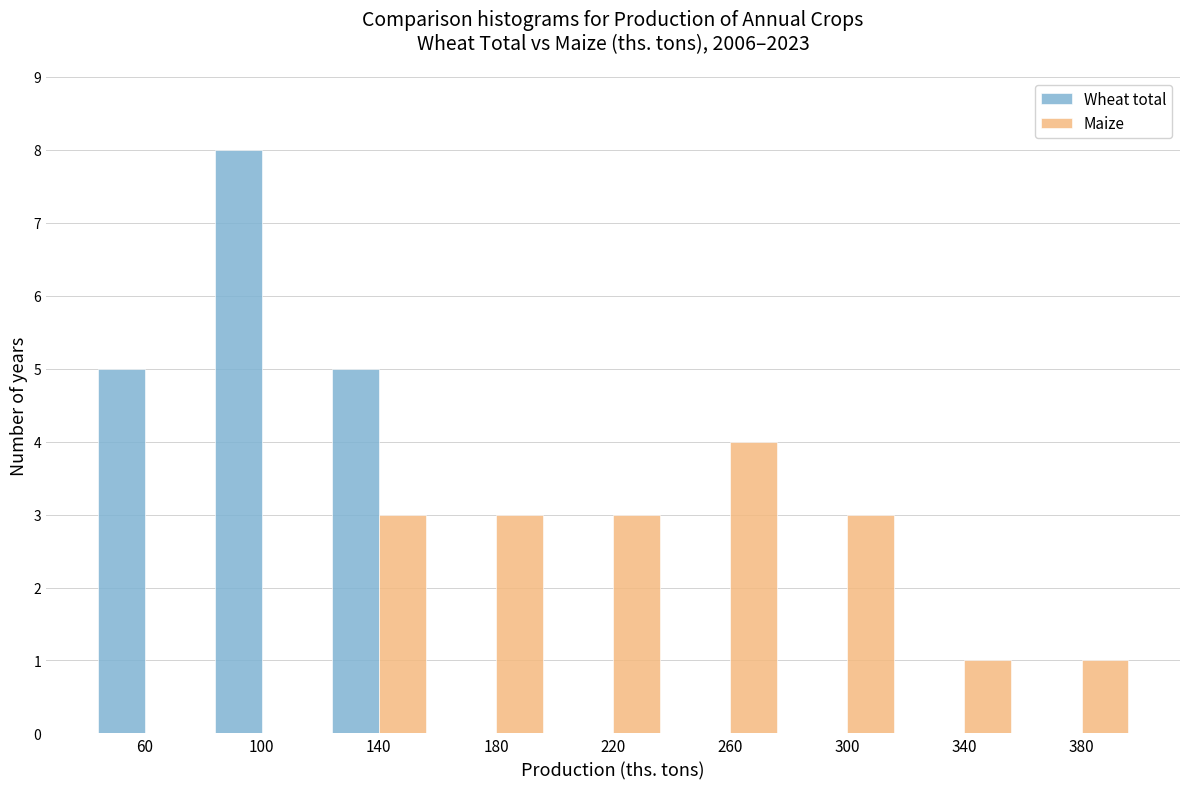

Reading left to right, list every range on the x-axis with the height of the bar of each series over it. The values are not printed on the chart, so give them approximately, as read against the axis.

40 to 80: Wheat total=5	Maize=0
80 to 120: Wheat total=8	Maize=0
120 to 160: Wheat total=5	Maize=3
160 to 200: Wheat total=0	Maize=3
200 to 240: Wheat total=0	Maize=3
240 to 280: Wheat total=0	Maize=4
280 to 320: Wheat total=0	Maize=3
320 to 360: Wheat total=0	Maize=1
360 to 400: Wheat total=0	Maize=1